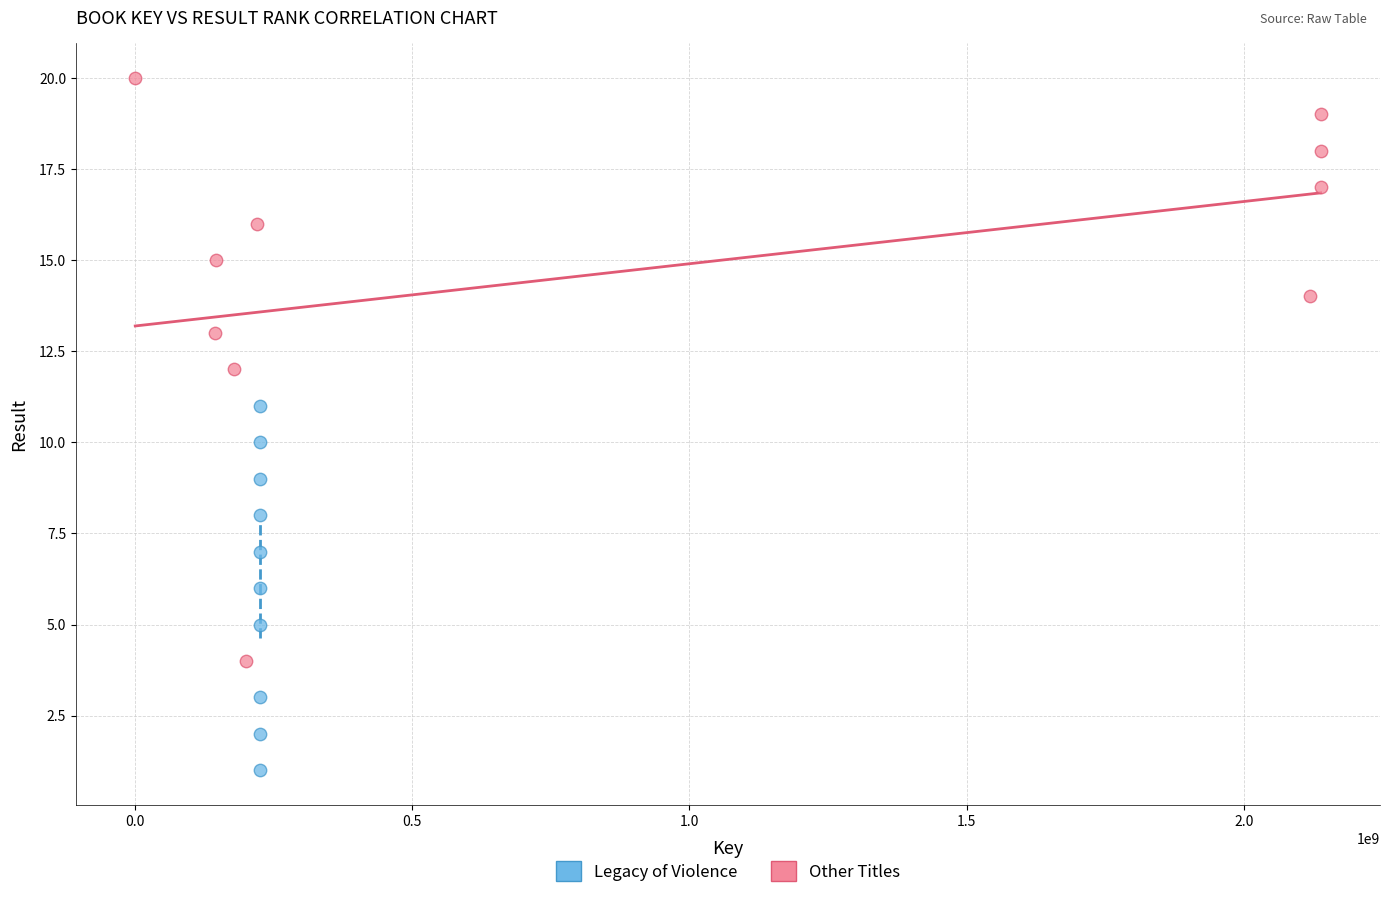

Which series contains the lowest Y value?

Legacy of Violence